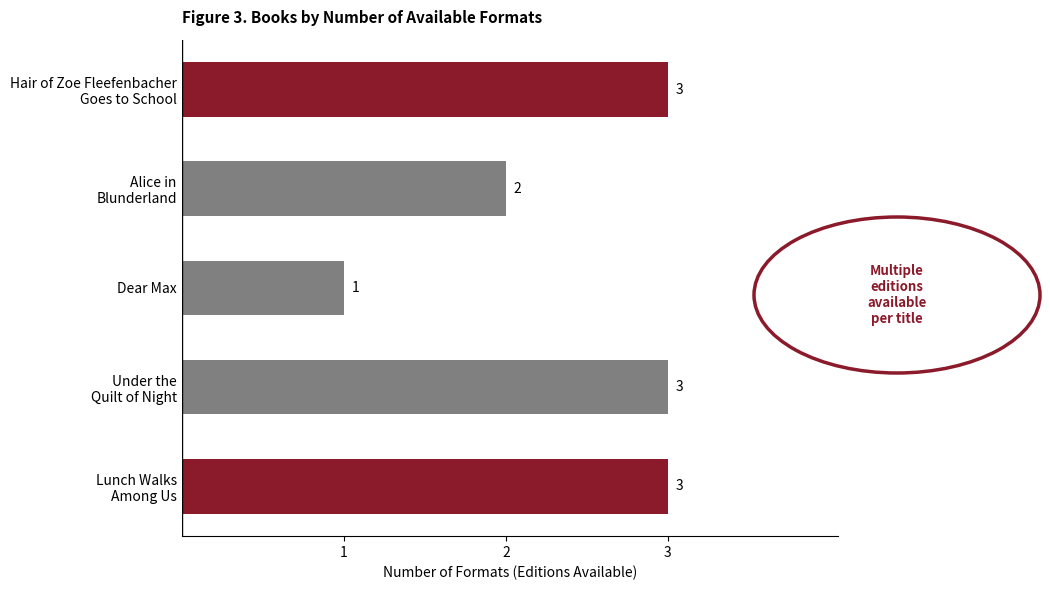

Count the values in the range 2 to 3.

4